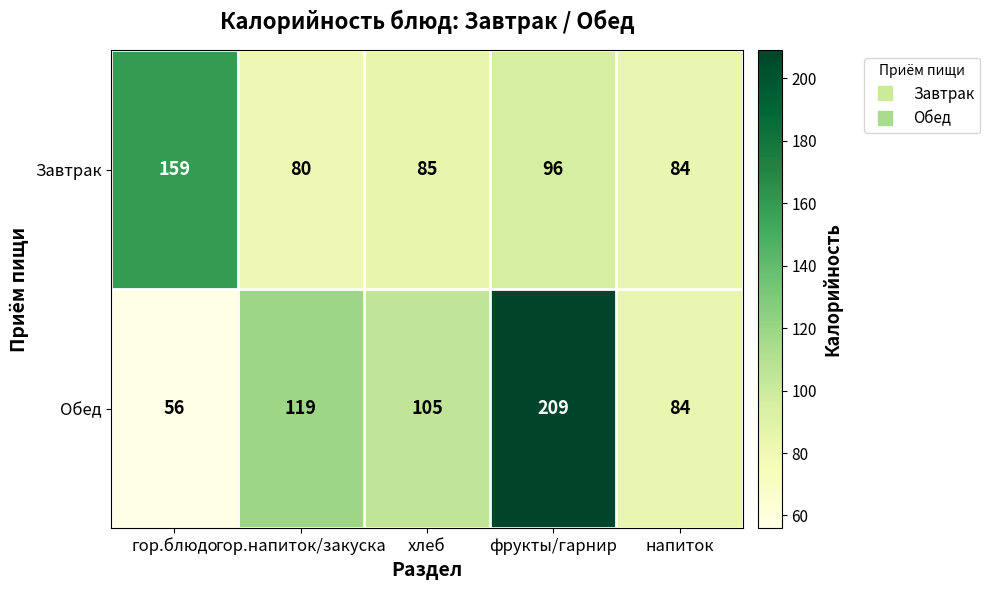

What is the average value of the Завтрак series?

101